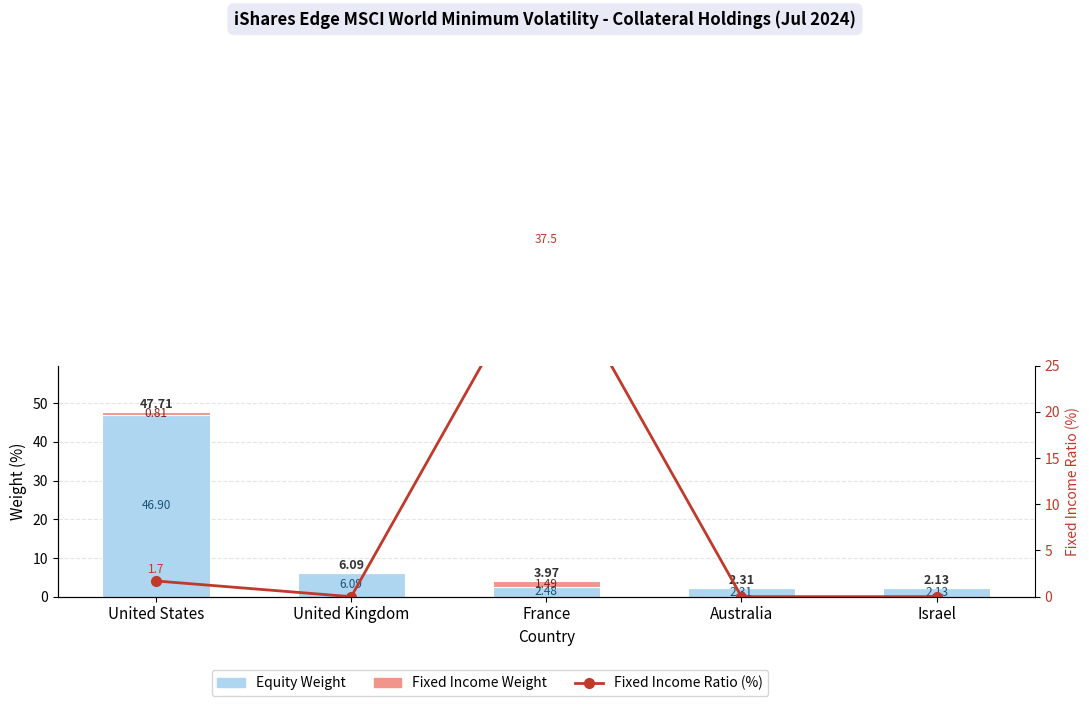

What is the difference between the second highest and minimum values in the Equity Weight series?

4.0